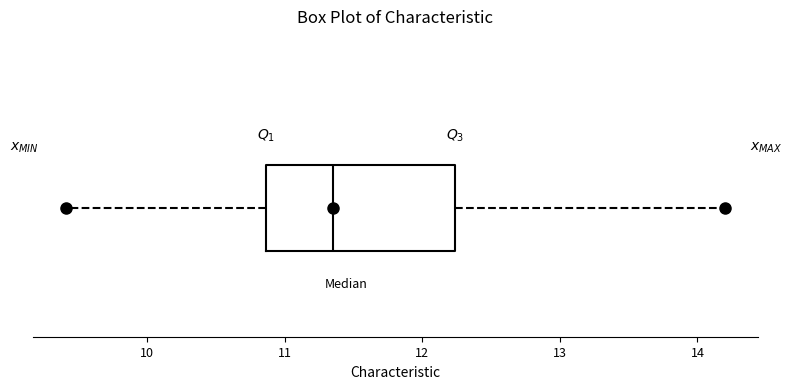

Where is the right edge of the box on the x-axis? The values are not printed on the chart, so give them approximately, as read against the axis.

12.2